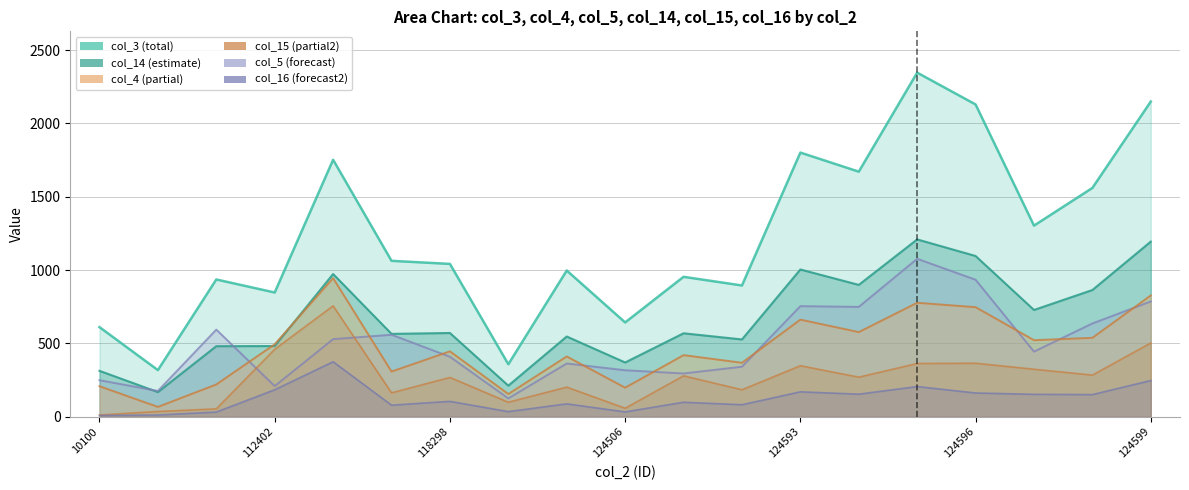

The col_15 series shows 12 at 10100. True or false?

True